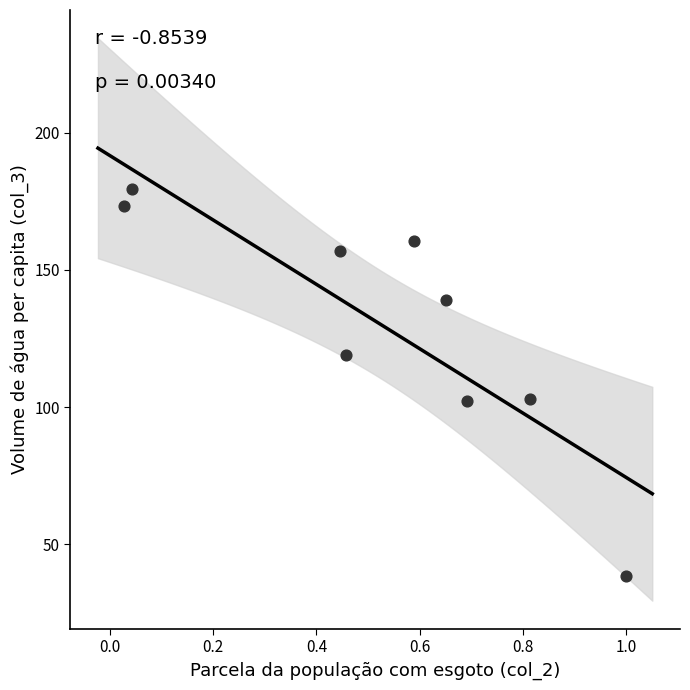

What is the range of X values (max minus min)?

1.0